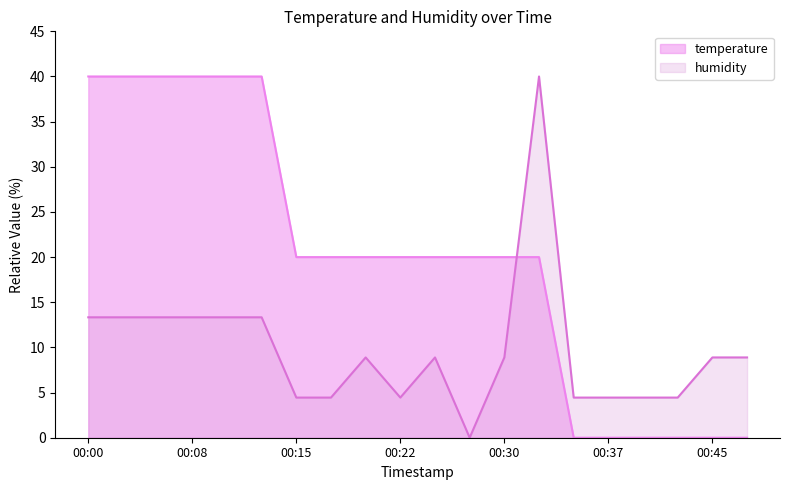

What is the approximate value of temperature at 00:13?

40.0